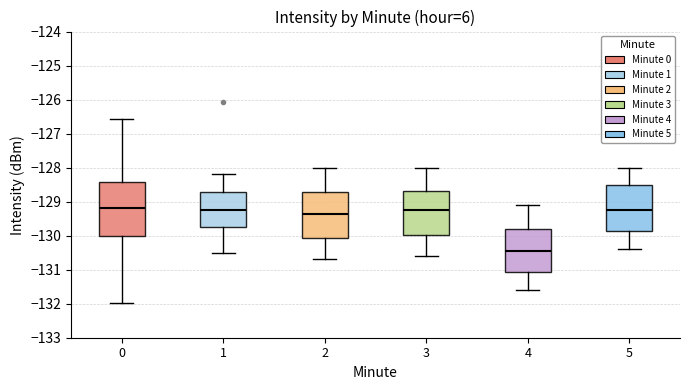

Which box's median line is the lowest?

4